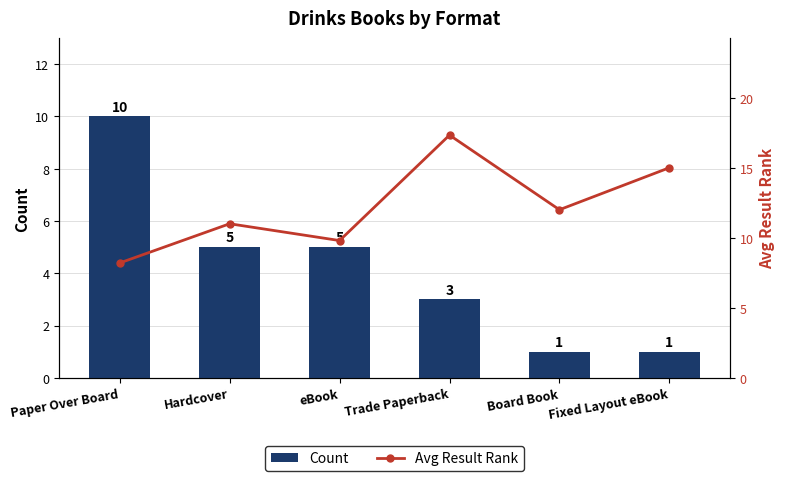

Rank the categories by Count value from lowest to highest.

Board Book, Fixed Layout eBook, Trade Paperback, Hardcover, eBook, Paper Over Board